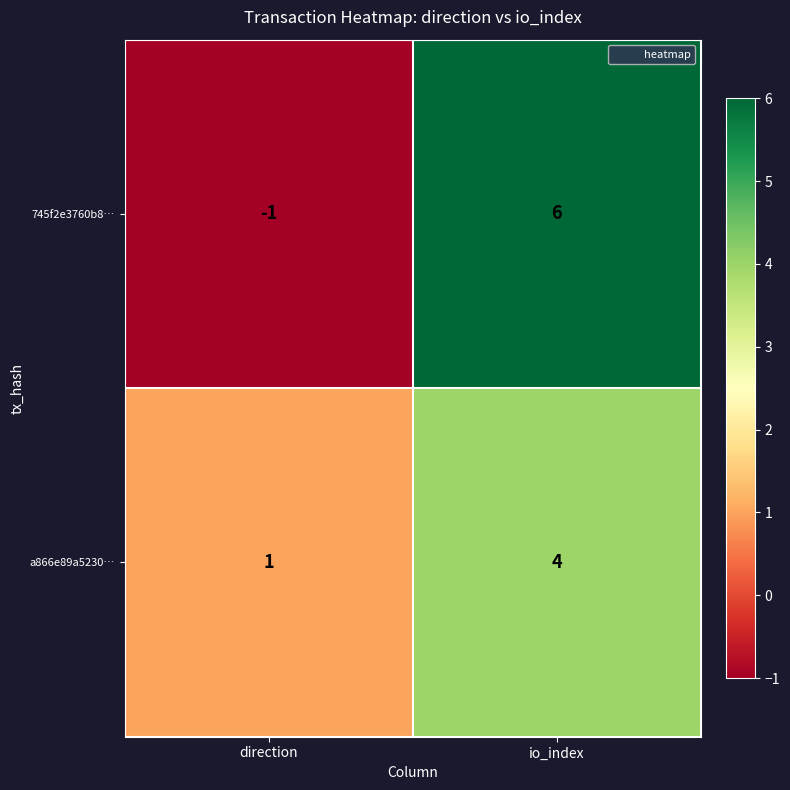

Rank the categories by 745f2e3760b8… value from lowest to highest.

direction, io_index